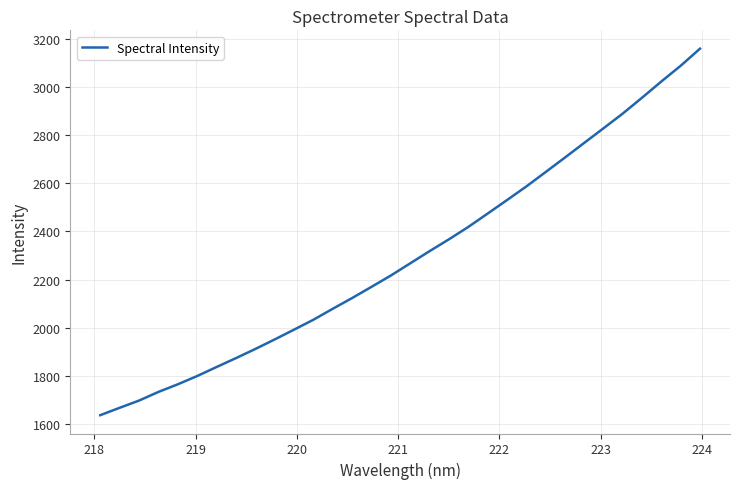

What is the smallest value displayed?

1636.4